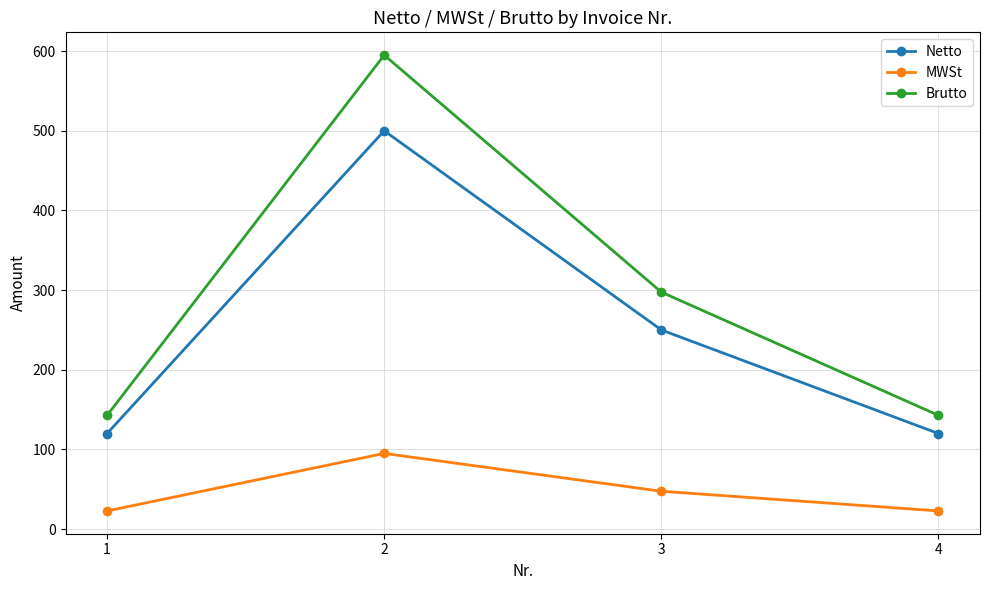

What is the sum of the Brutto values at 4 and 3?

440.3